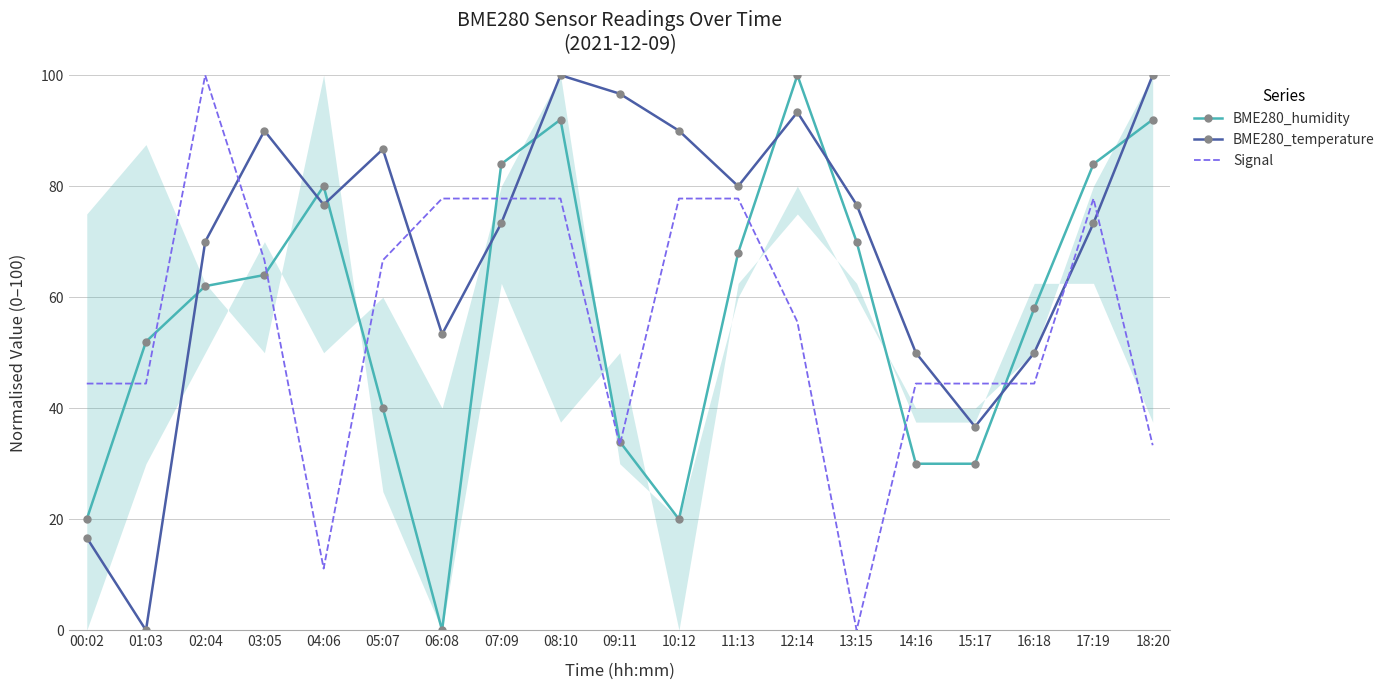

Which category has the highest value across all series?

12:14